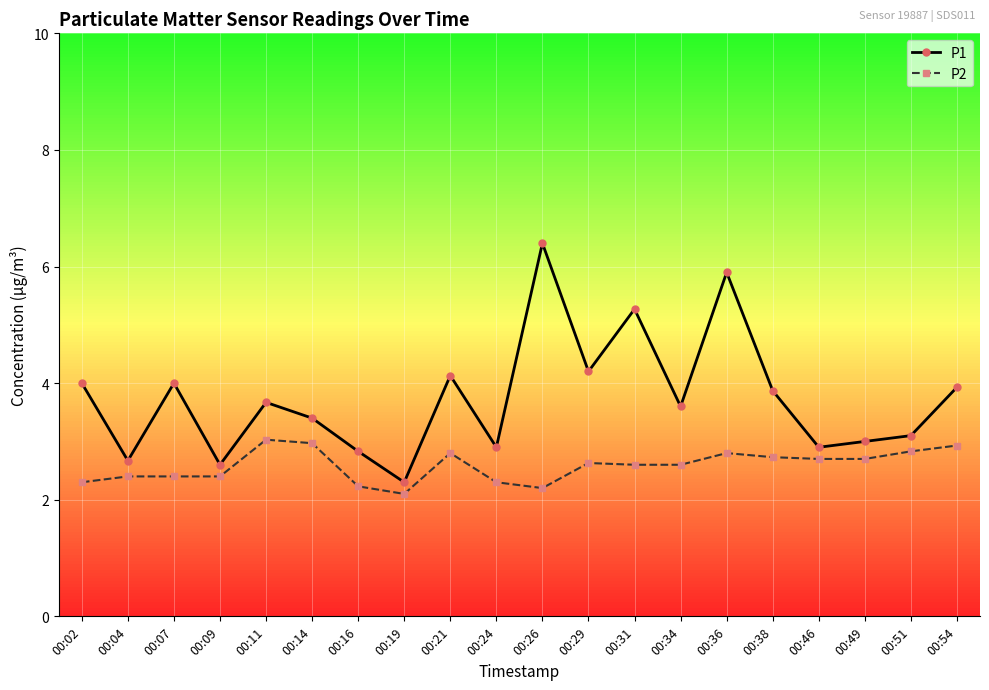

Where does the P1 series first go above 3?

00:02